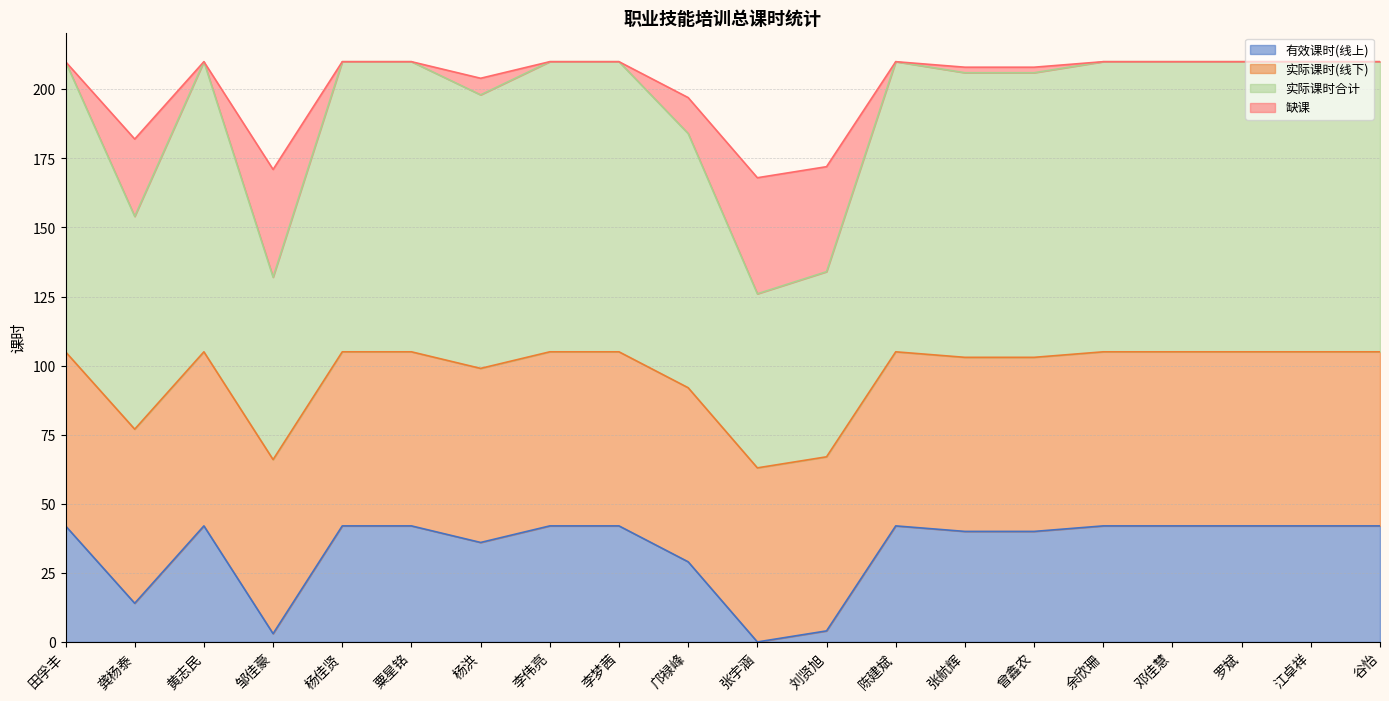

What is the value of the 有效课时(线上) point at the 8th from the left?

42